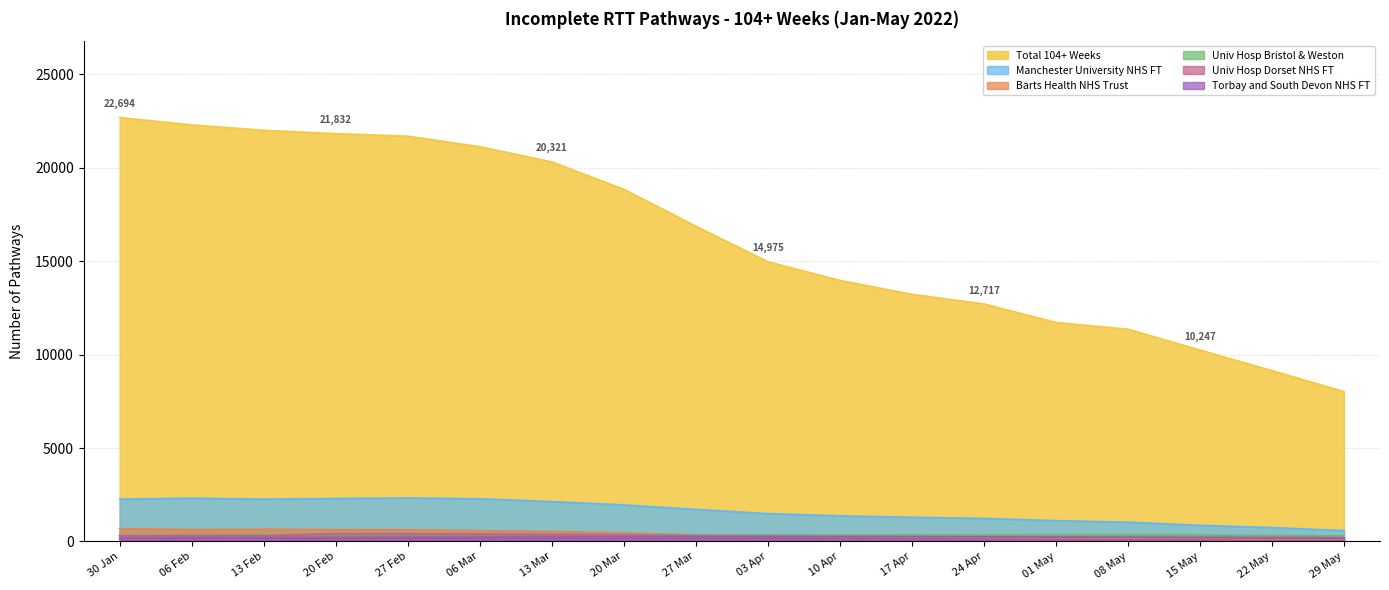

What is the spread (max minus min) of values at 20 Feb?

21631